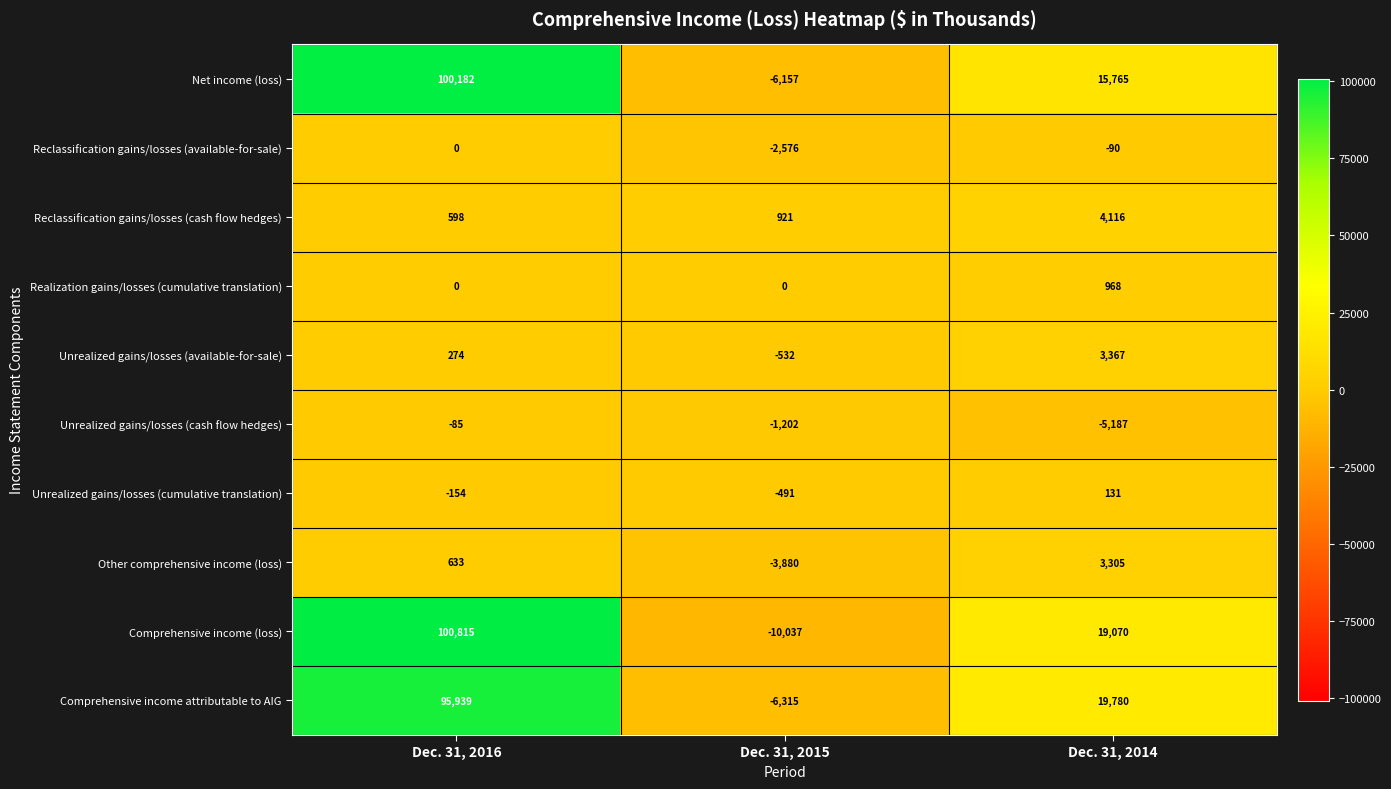

At Dec. 31, 2015, list the series in order from largest to smallest.

Reclassification gains/losses (cash flow hedges), Realization gains/losses (cumulative translation), Unrealized gains/losses (cumulative translation), Unrealized gains/losses (available-for-sale), Unrealized gains/losses (cash flow hedges), Reclassification gains/losses (available-for-sale), Other comprehensive income (loss), Net income (loss), Comprehensive income attributable to AIG, Comprehensive income (loss)